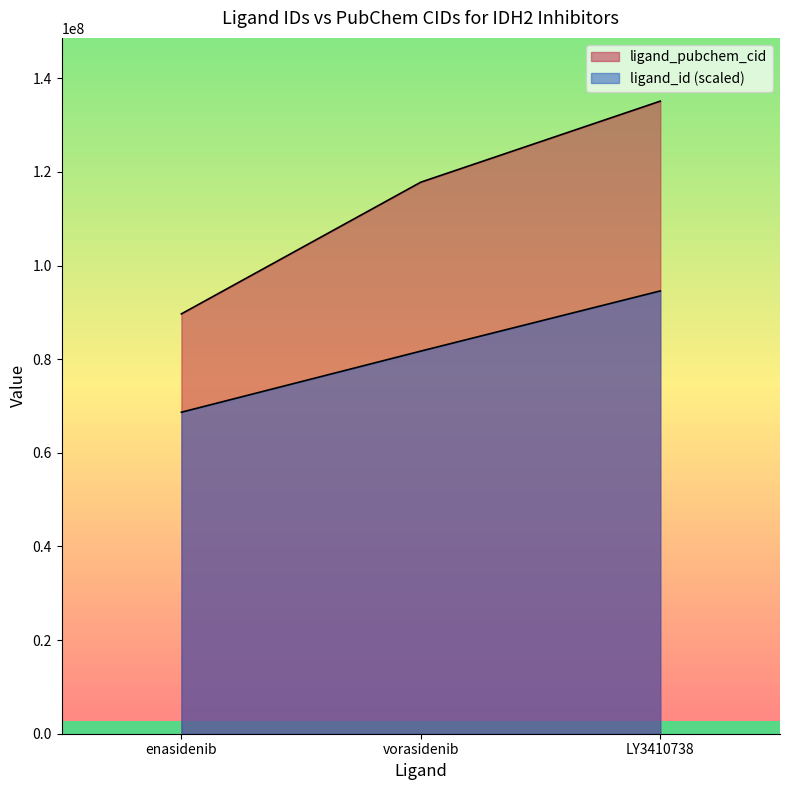

Count the number of data series in this chart.

2